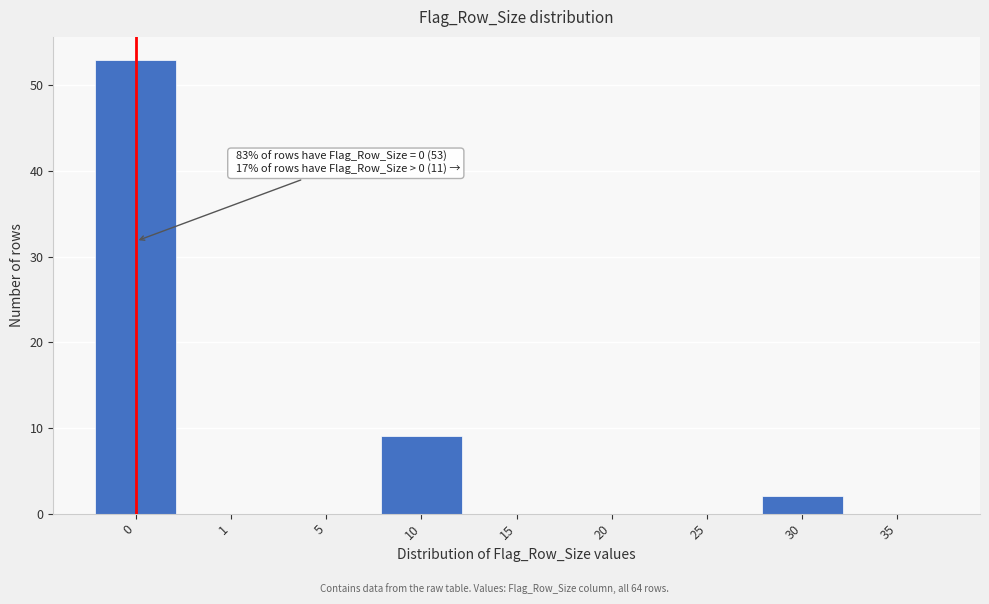

Reading left to right, list all the values displayed in this chart.

0=53	1=0	5=0	10=9	15=0	20=0	25=0	30=2	35=0